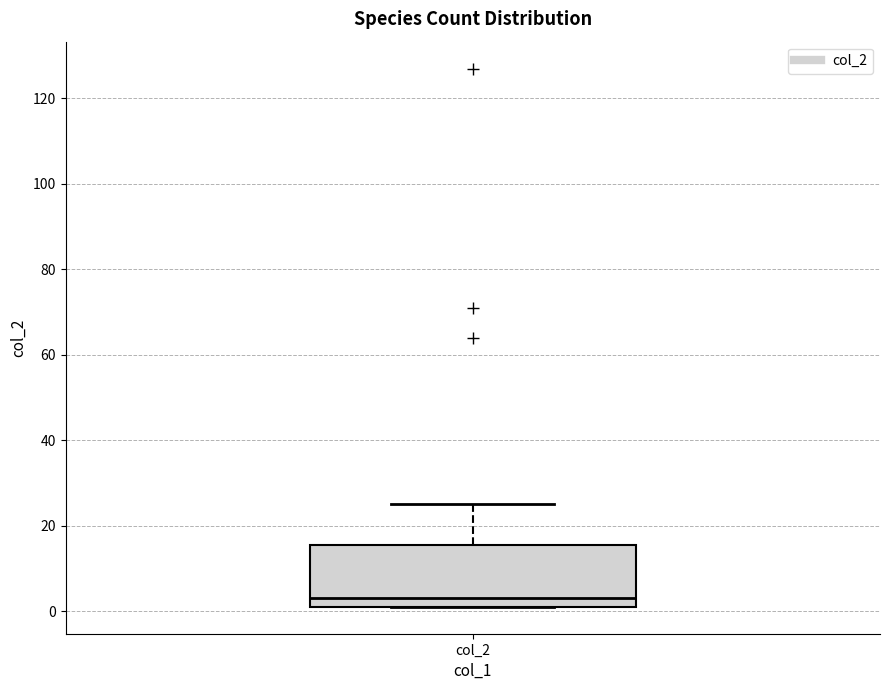

Transcribe this box plot: give where the median line is, the range the box spans, and where the two whiskers end, as read against the y-axis. The values are not printed on the chart, so give them approximately, as read against the axis.

median 4, box 2 to 16, whiskers 2 to 26